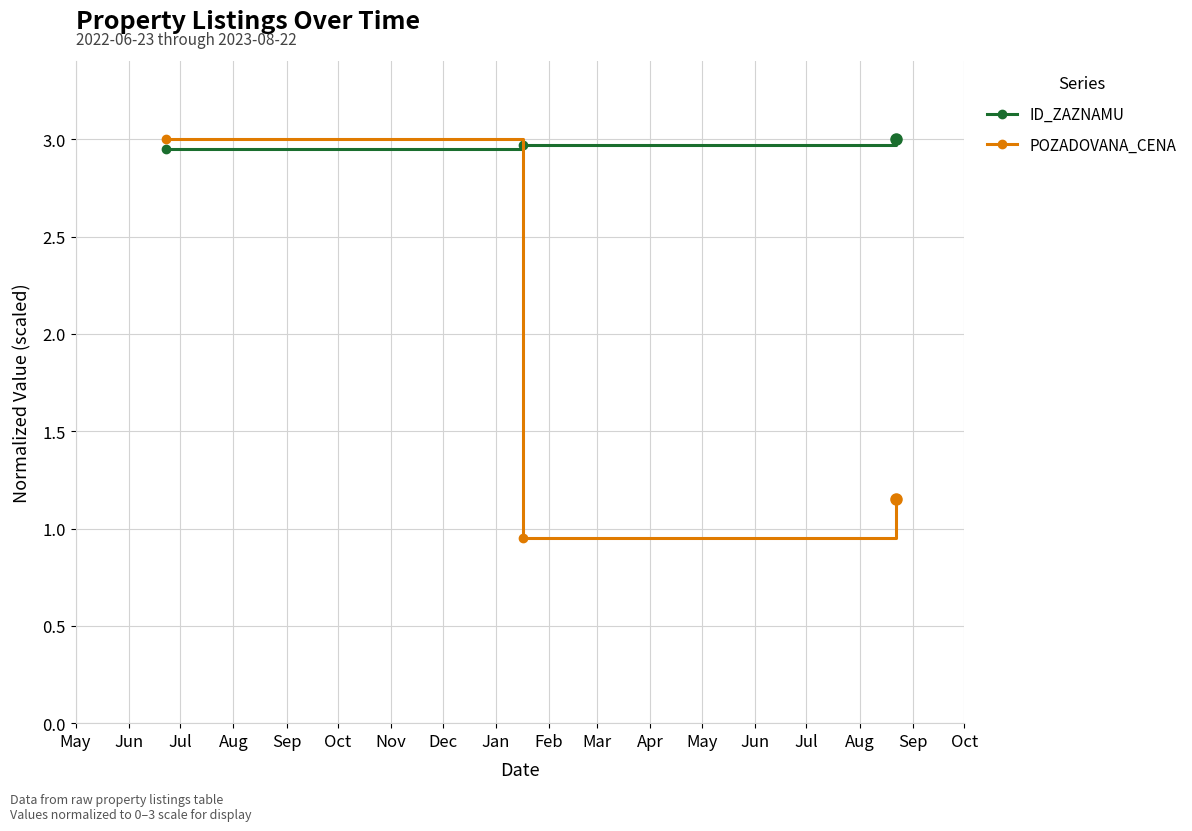

What are all the series names shown in the legend?

ID_ZAZNAMU, POZADOVANA_CENA